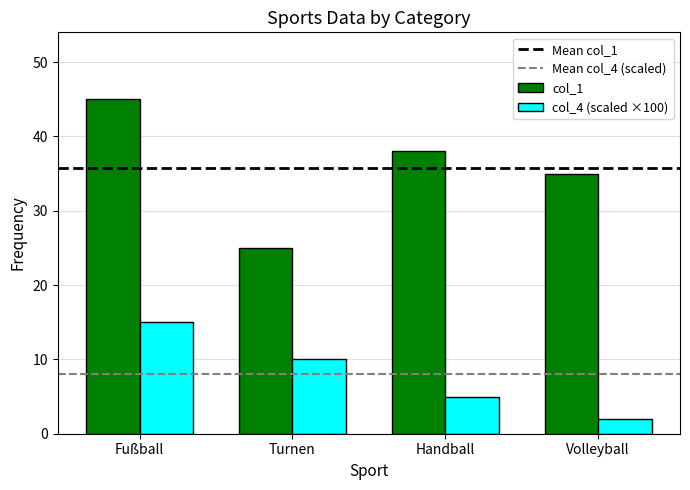

What is the label of the 2nd bar from the left?

Turnen